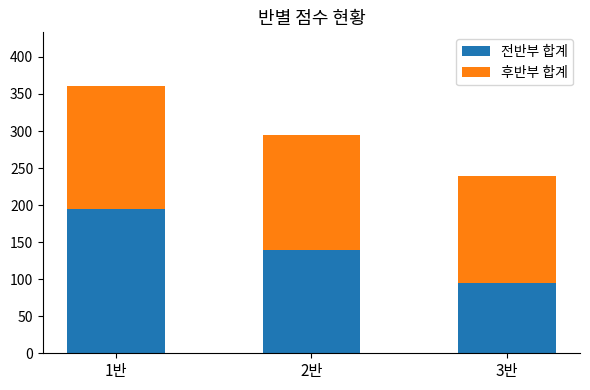

How many data points in 전반부 합계 are less than 140?

1